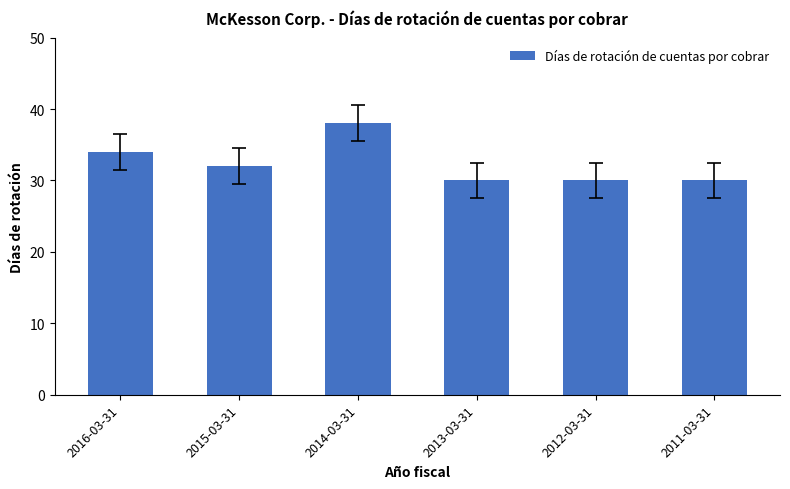

What is the label of the 2nd bar from the left?

2015-03-31